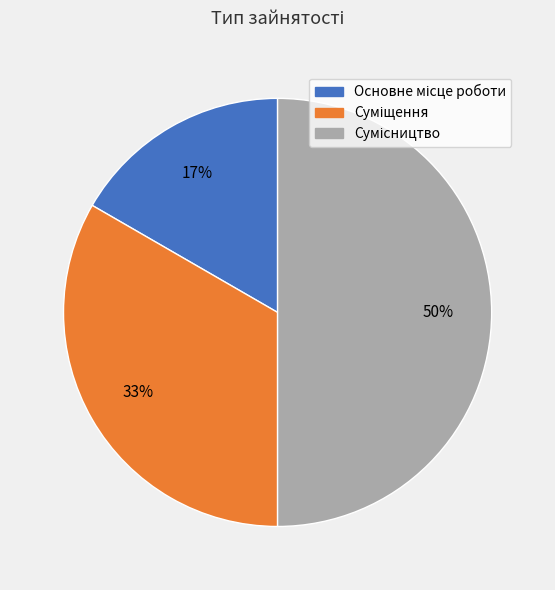

To the nearest percent, what is the difference between the largest and smallest slice percentages?

33%